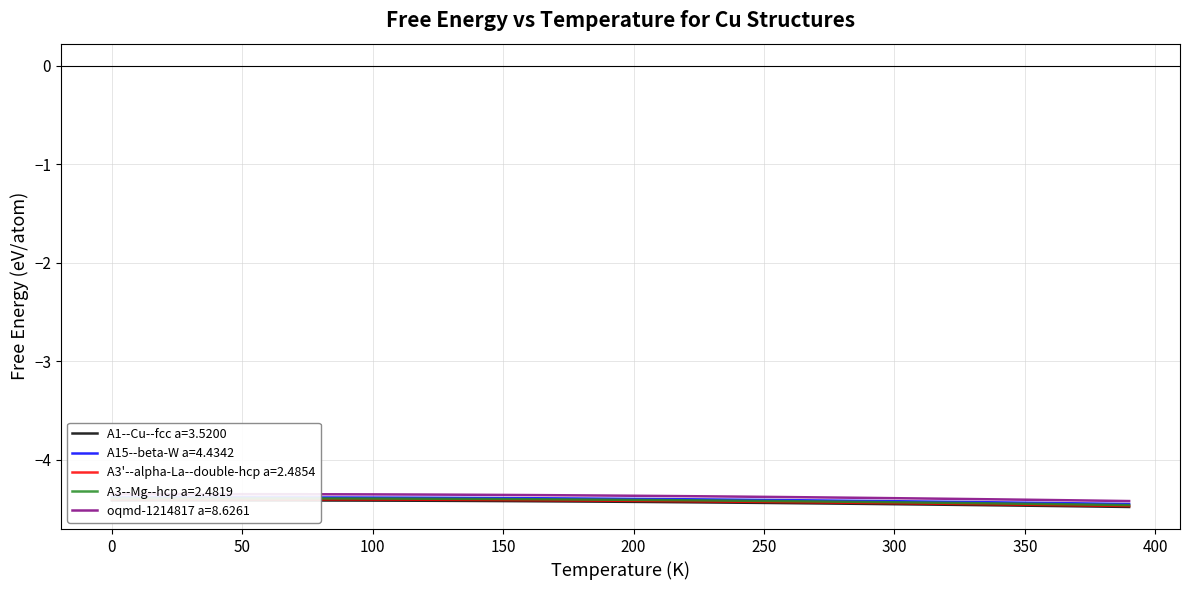

What is the lowest value of the oqmd-1214817 a=8.6261 series?

-4.4